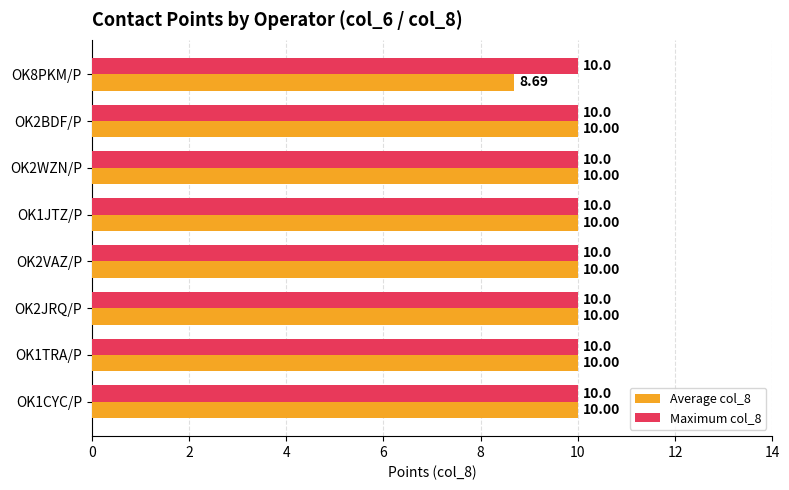

Which series has the widest spread of values?

Average col_8